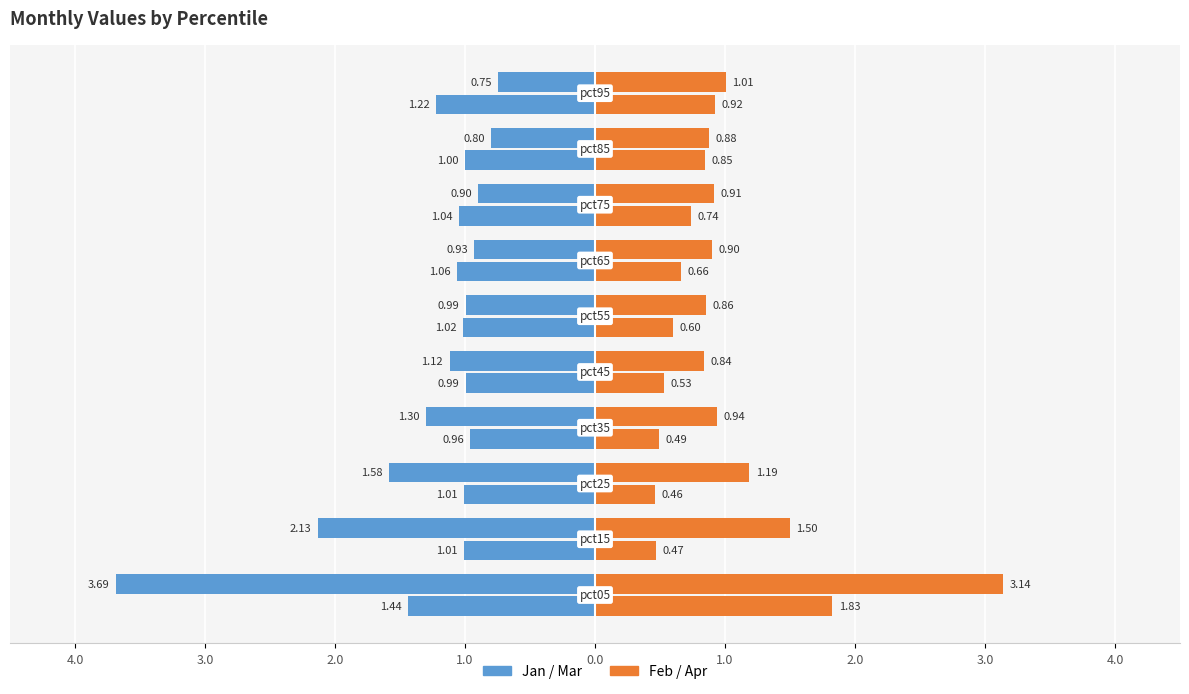

Reading right to left, list all the values displayed in this chart.

Jan: -0.7	-0.8	-0.9	-0.9	-1.0	-1.1	-1.3	-1.6	-2.1	-3.7
Feb: 1.0	0.9	0.9	0.9	0.9	0.8	0.9	1.2	1.5	3.1
Mar: -1.2	-1.0	-1.0	-1.1	-1.0	-1.0	-1.0	-1.0	-1.0	-1.4
Apr: 0.9	0.8	0.7	0.7	0.6	0.5	0.5	0.5	0.5	1.8